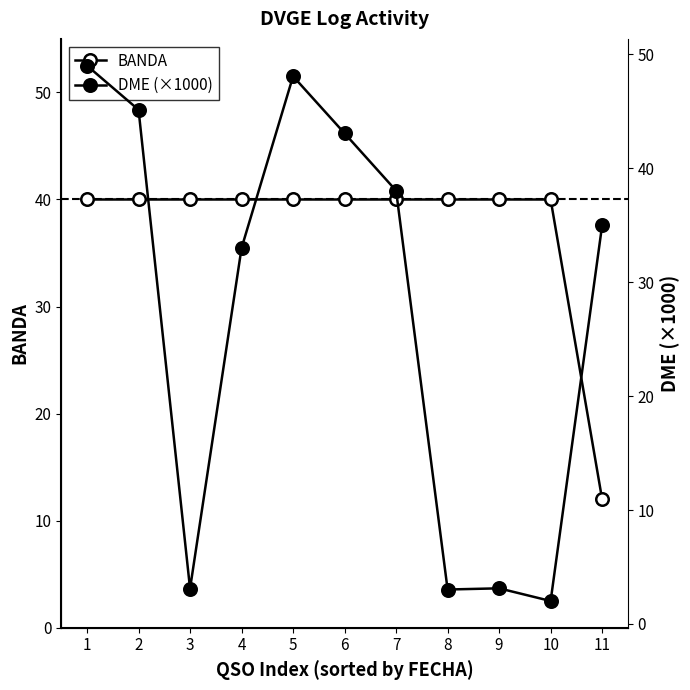

Where is DME (×1000) nearest to the value 25?

4